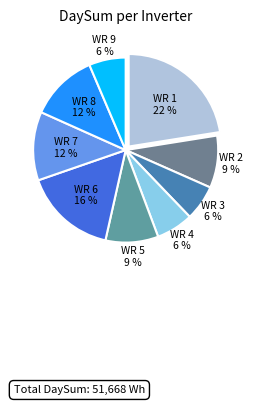

Between WR 8 and WR 5, which is larger?

WR 8